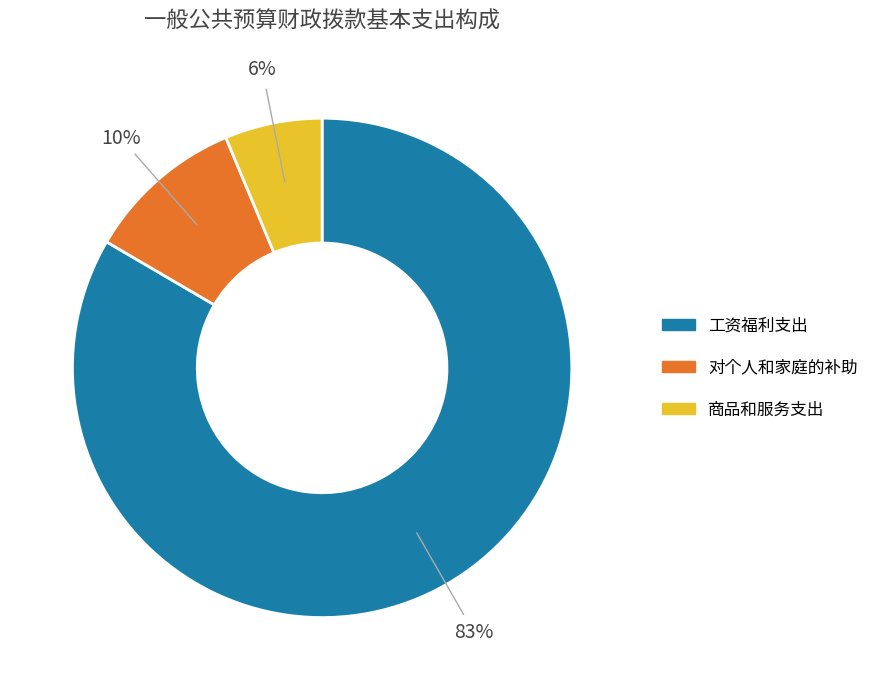

Do 商品和服务支出 and 对个人和家庭的补助 together represent more than half of the pie?

No